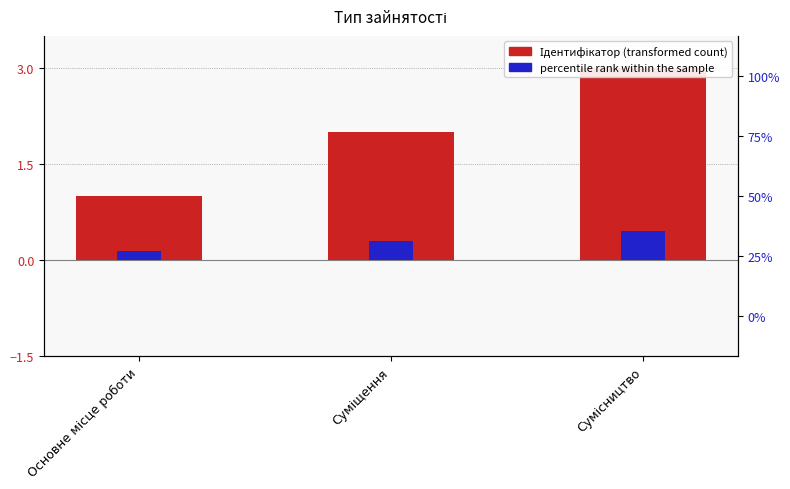

Count the number of data series in this chart.

2